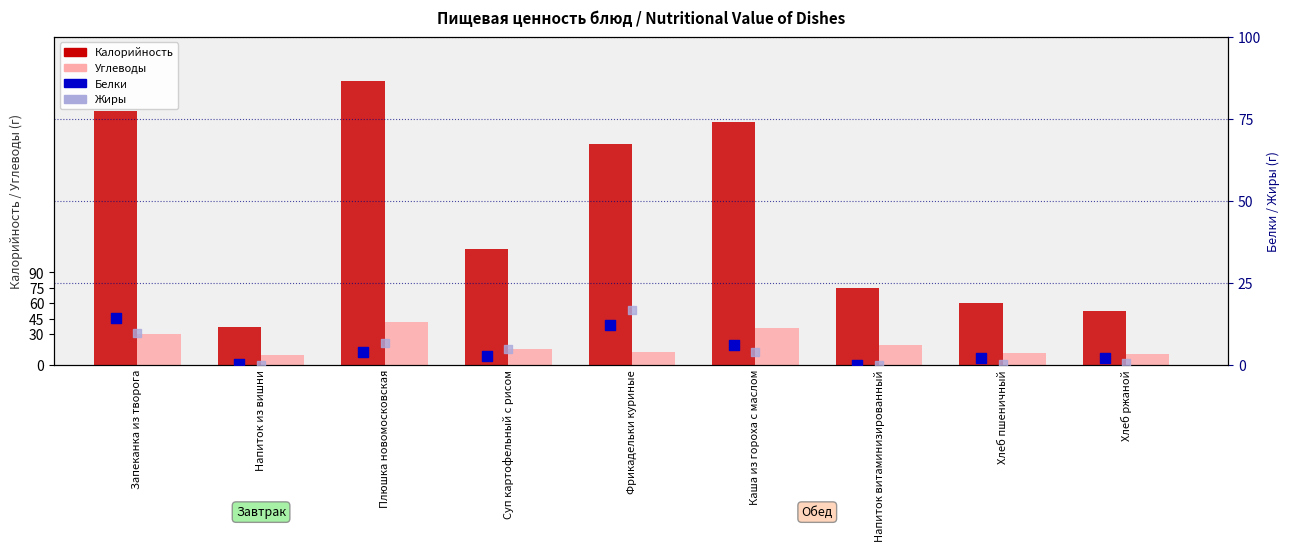

Which series has the largest total across all categories?

Калорийность